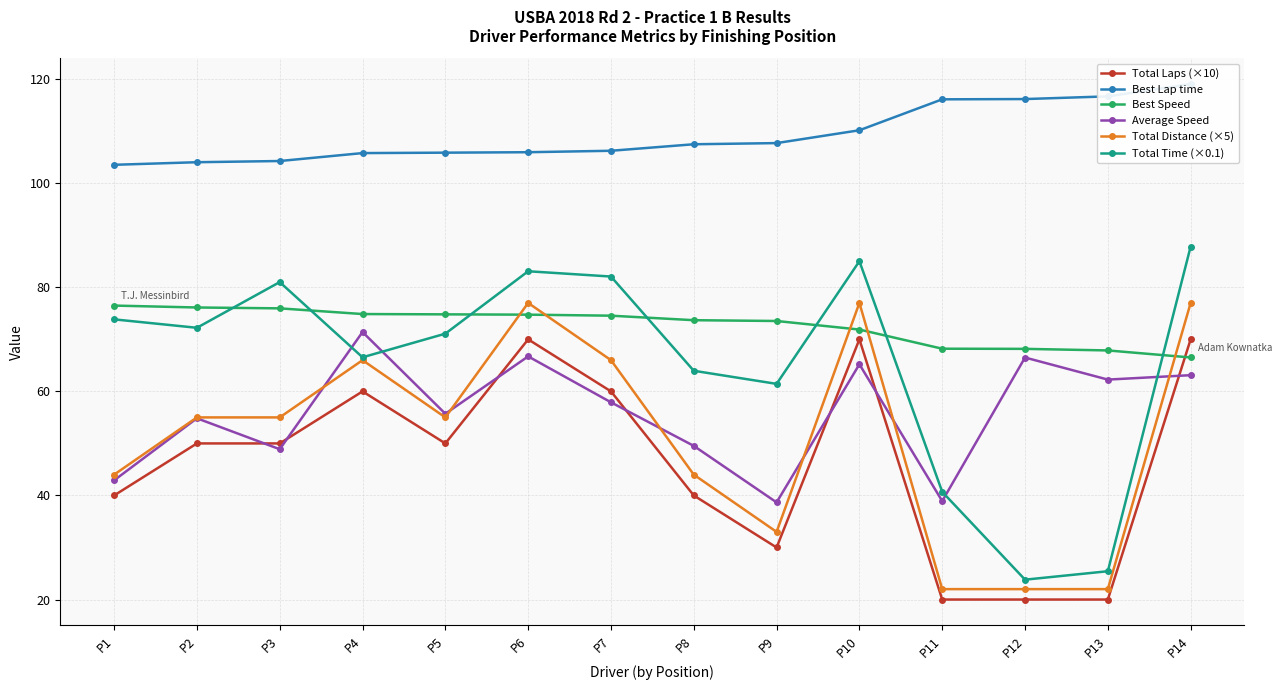

Reading left to right, what are all the values shown in this chart?

Total Laps (×10): 40.0	50.0	50.0	60.0	50.0	70.0	60.0	40.0	30.0	70.0	20.0	20.0	20.0	70.0
Best Lap time: 103.5	104.0	104.3	105.8	105.9	106.0	106.2	107.5	107.7	110.2	116.1	116.2	116.7	119.1
Best Speed: 76.5	76.1	76.0	74.9	74.8	74.7	74.5	73.7	73.5	71.9	68.2	68.2	67.9	66.5
Average Speed: 42.9	54.8	48.9	71.4	55.7	66.7	57.9	49.5	38.7	65.2	38.9	66.5	62.3	63.1
Total Distance (×5): 44.0	55.0	55.0	66.0	55.0	77.0	66.0	44.0	33.0	77.0	22.0	22.0	22.0	77.0
Total Time (×0.1): 73.8	72.2	81.0	66.6	71.1	83.1	82.1	64.0	61.4	85.0	40.7	23.8	25.4	87.8